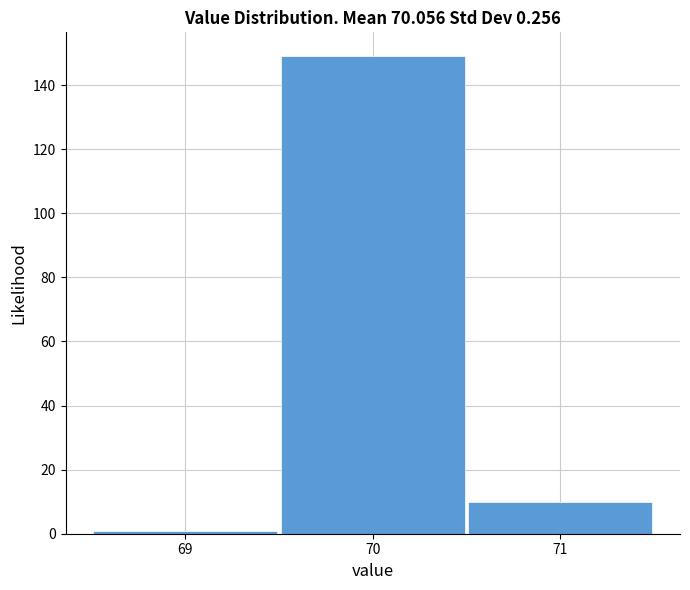

How tall is the bar that spans 69.5 to 70.5 on the x-axis? The values are not printed on the chart, so give them approximately, as read against the axis.

150